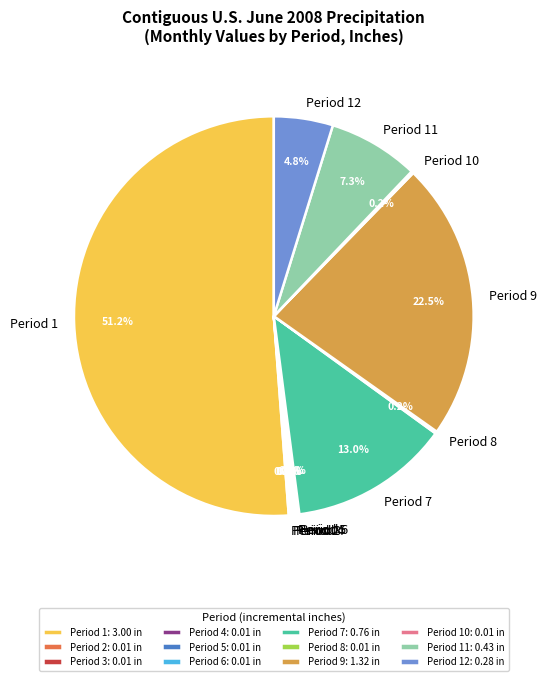

Which slice represents more than half of the pie?

Period 1: 3.00 in